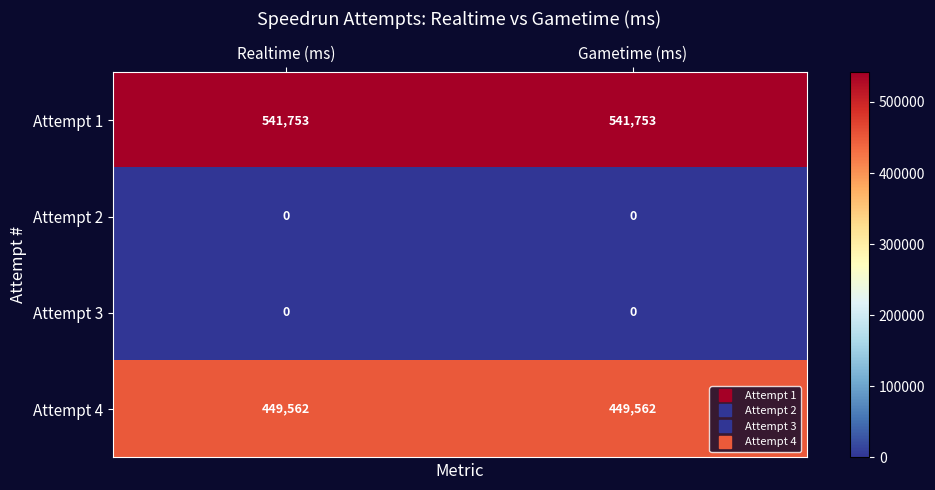

Reading right to left, extract all data points from this chart.

Attempt 1: 541753	541753
Attempt 2: 0	0
Attempt 3: 0	0
Attempt 4: 449562	449562